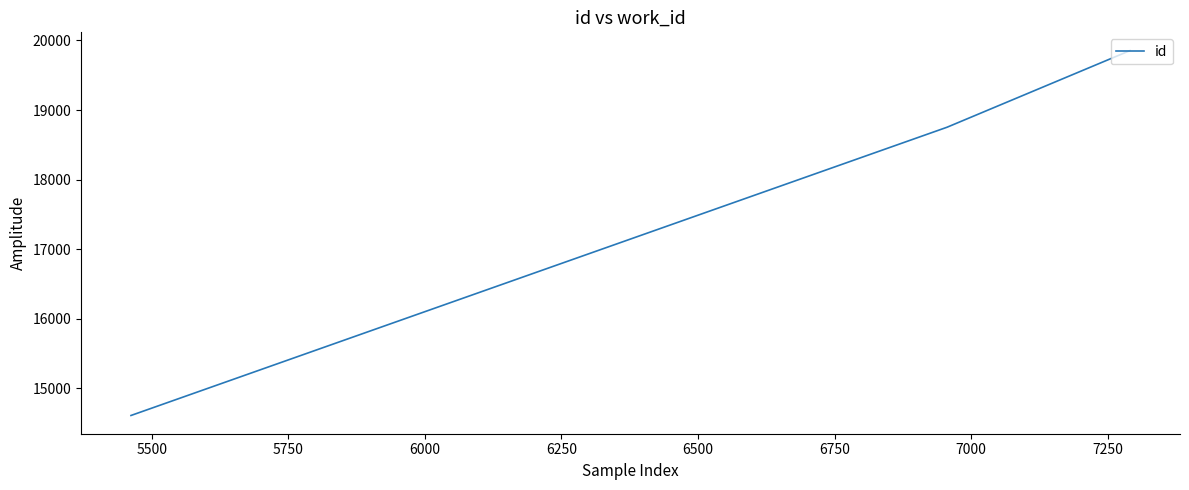

What is the difference between the maximum and minimum values?

5246